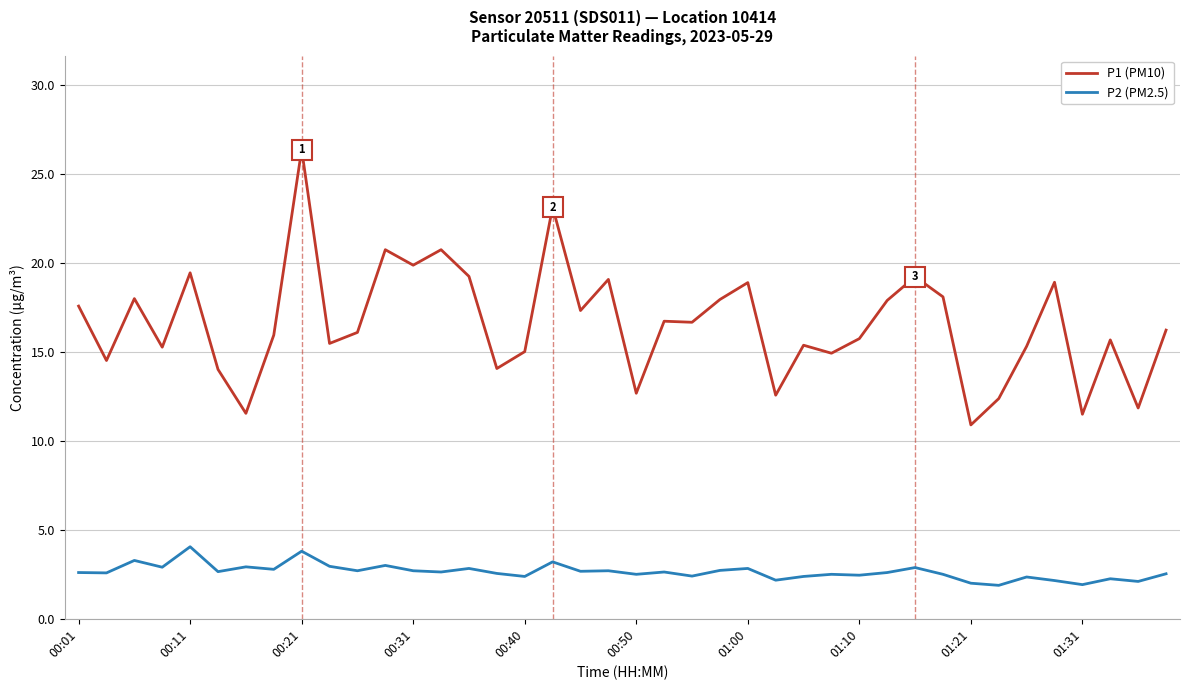

Which series has the widest spread of values?

P1 (PM10)